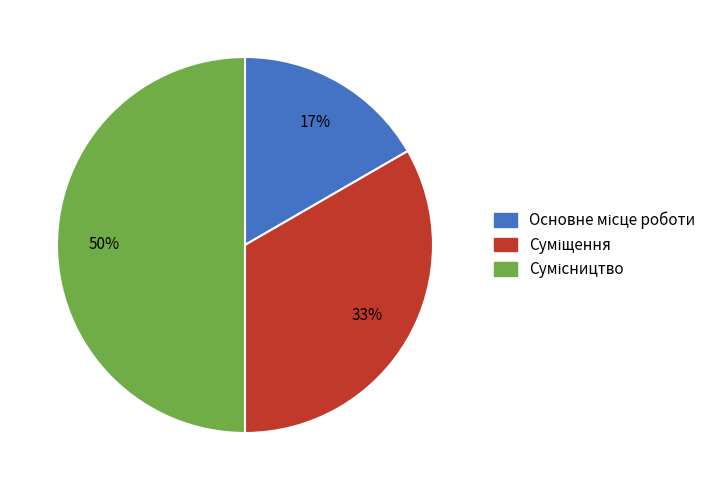

To the nearest percent, what is the difference between the Основне місце роботи and Сумісництво slice percentages?

33%